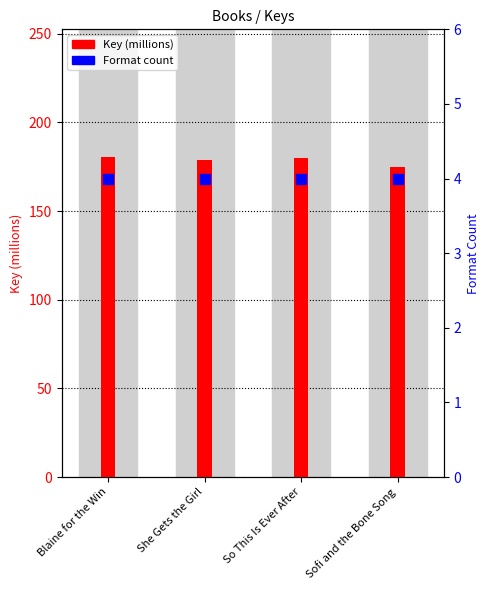

At which category is the sum across all series the highest?

Blaine for the Win